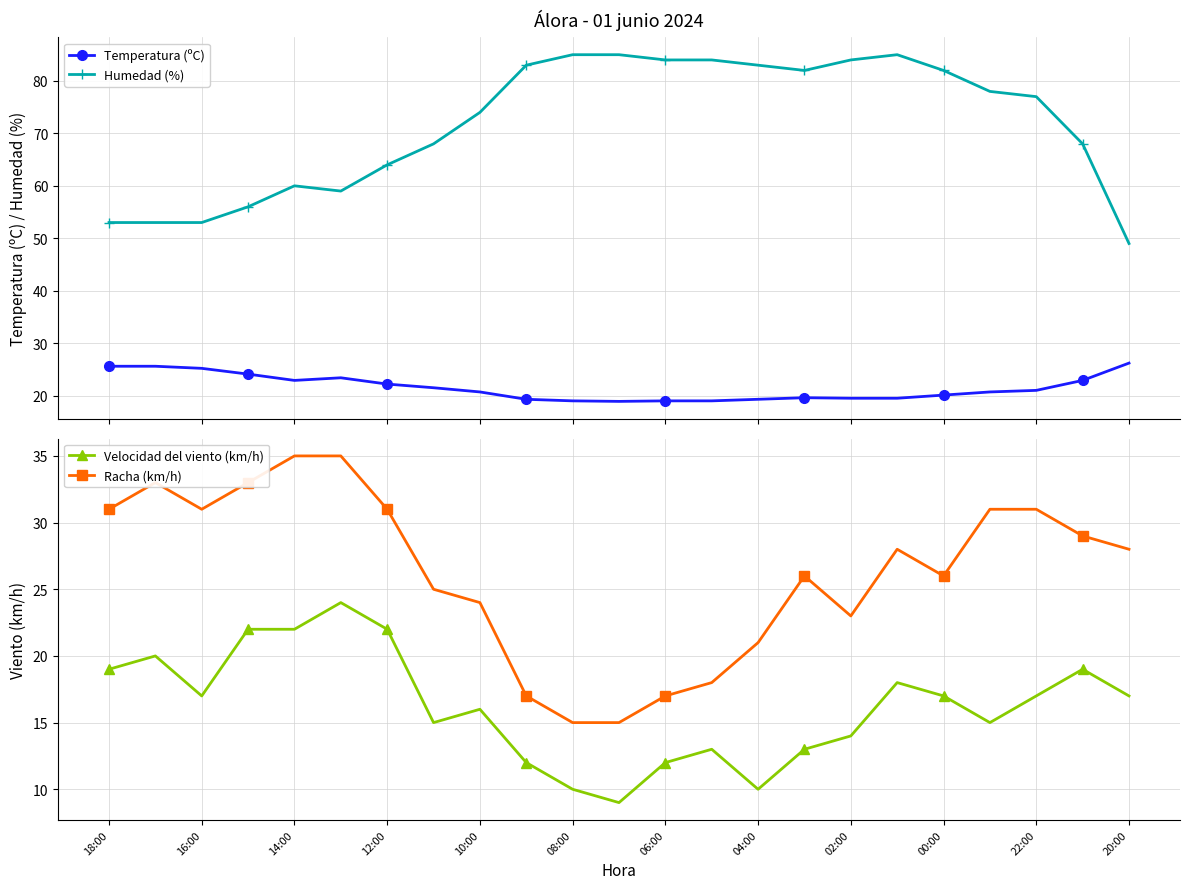

Where is the first local minimum for Racha (km/h)?

16:00